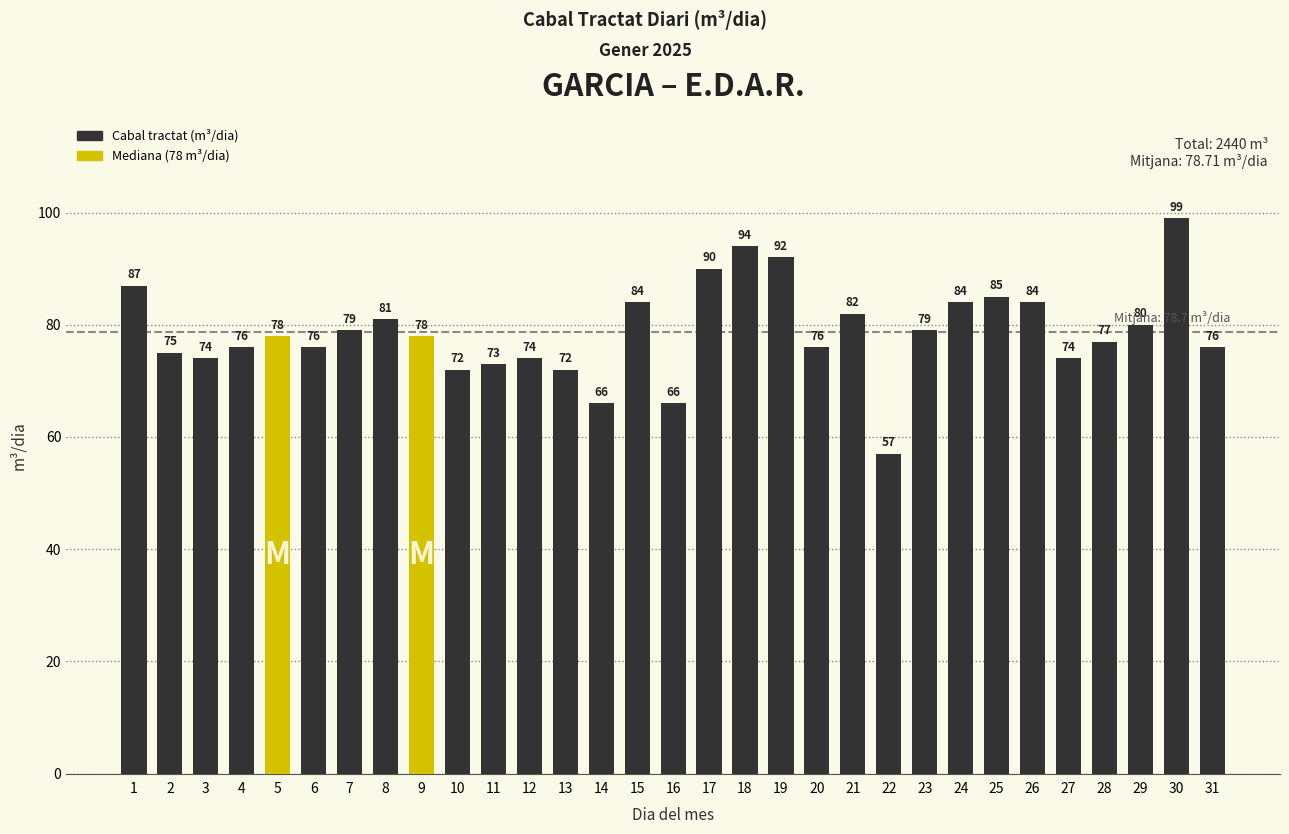

Which label corresponds to the smallest value in the chart?

22